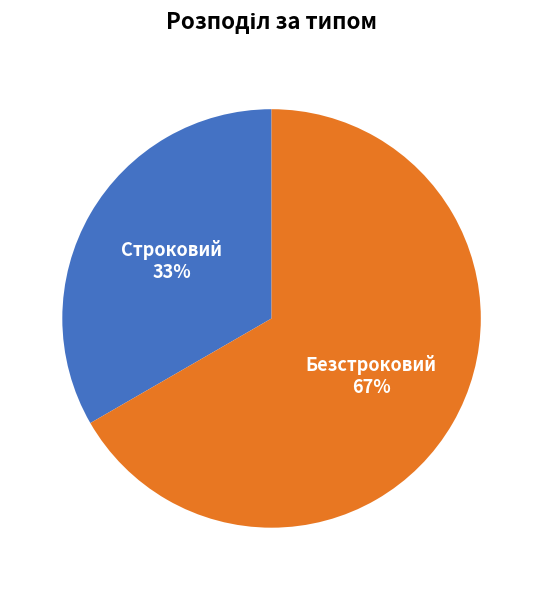

To the nearest percent, what percentage of the pie is Безстроковий?

67%